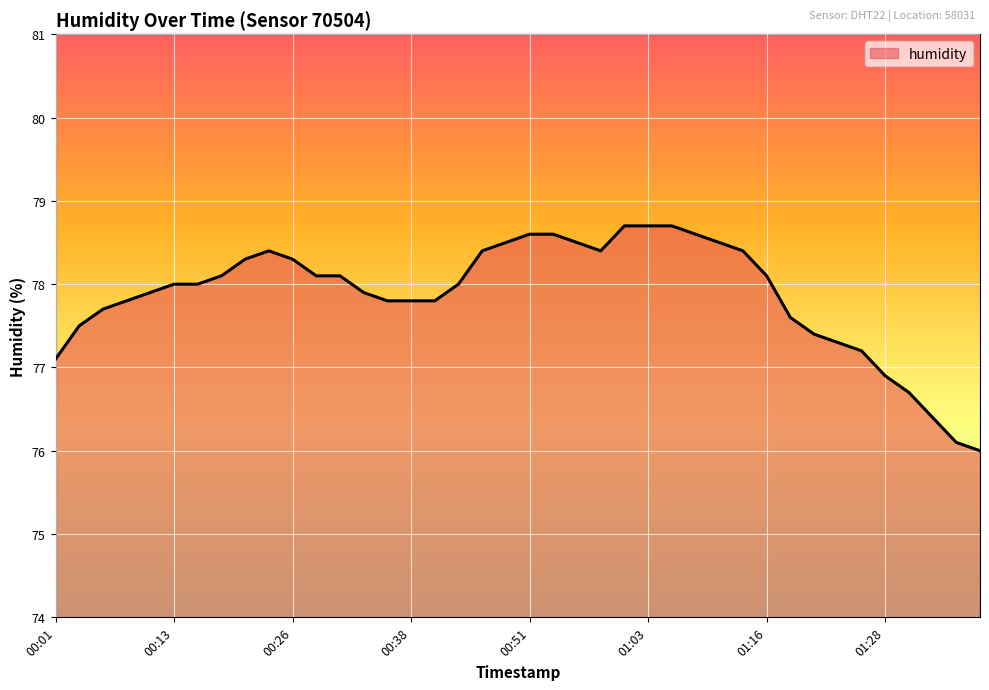

What is the difference between the maximum and minimum values?

2.7